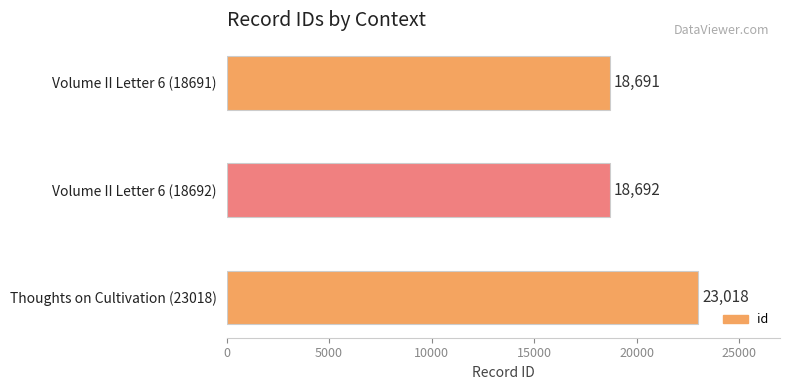

Which category has the highest value across all series?

Thoughts on Cultivation (23018)